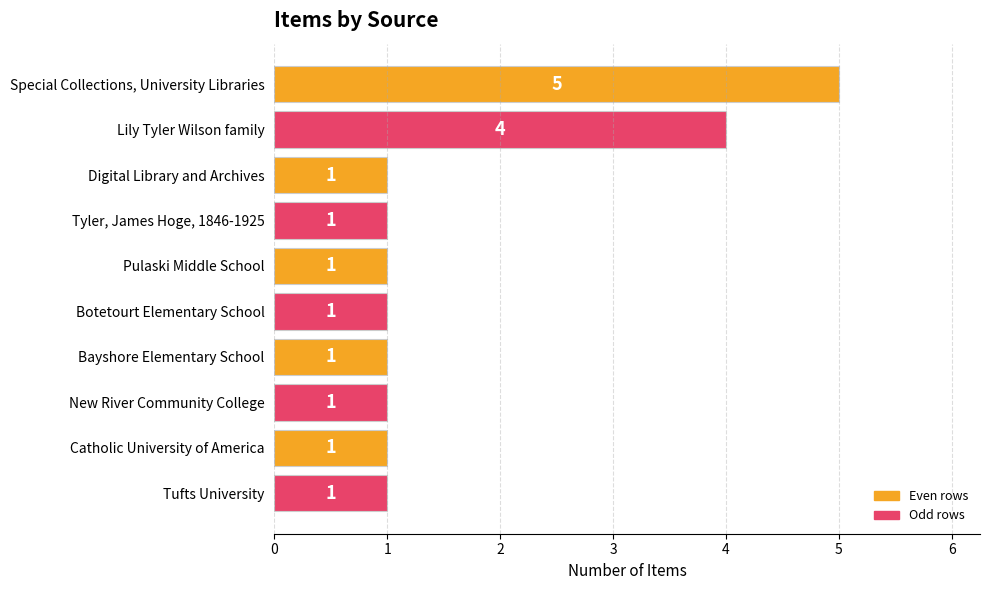

Count the number of values greater than 1.

2